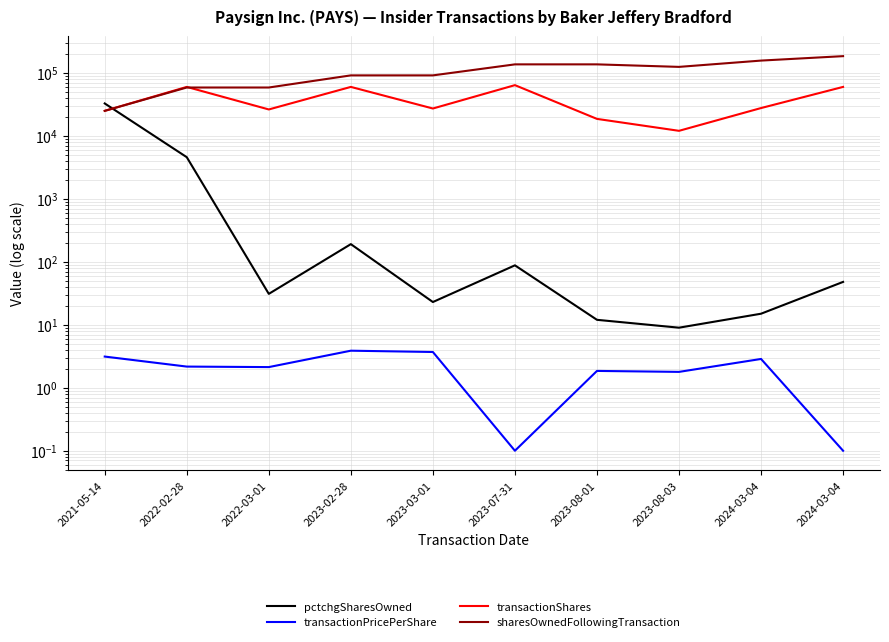

After their last crossing, which series has the higher values: transactionShares or pctchgSharesOwned?

transactionShares